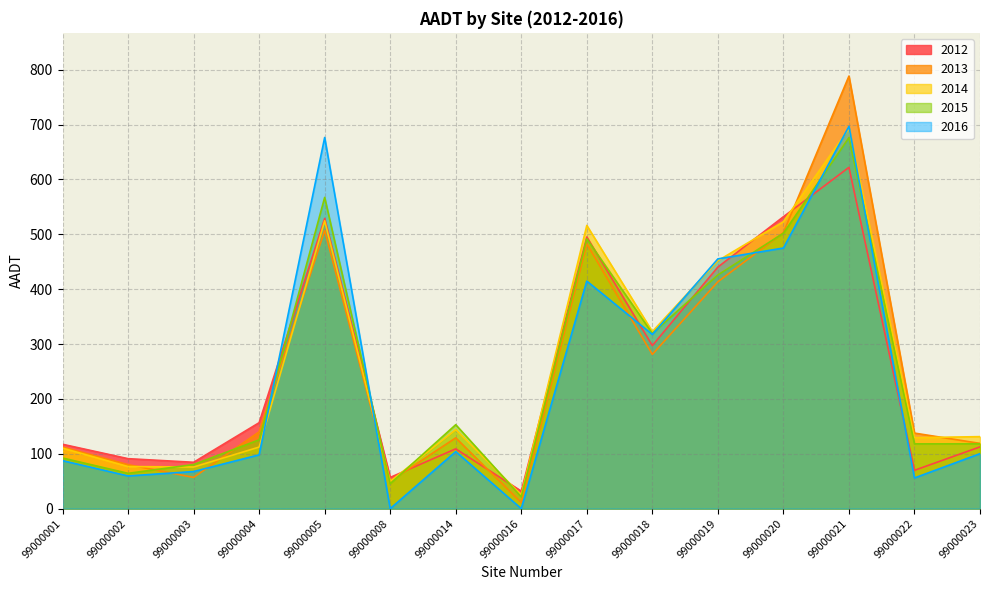

How many lines are shown in the chart?

5